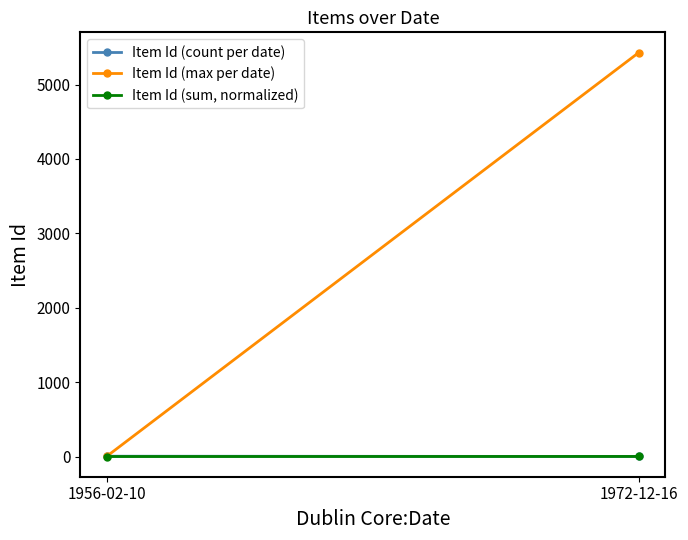

Where is Item Id (sum, normalized) nearest to the value 0?

1956-02-10